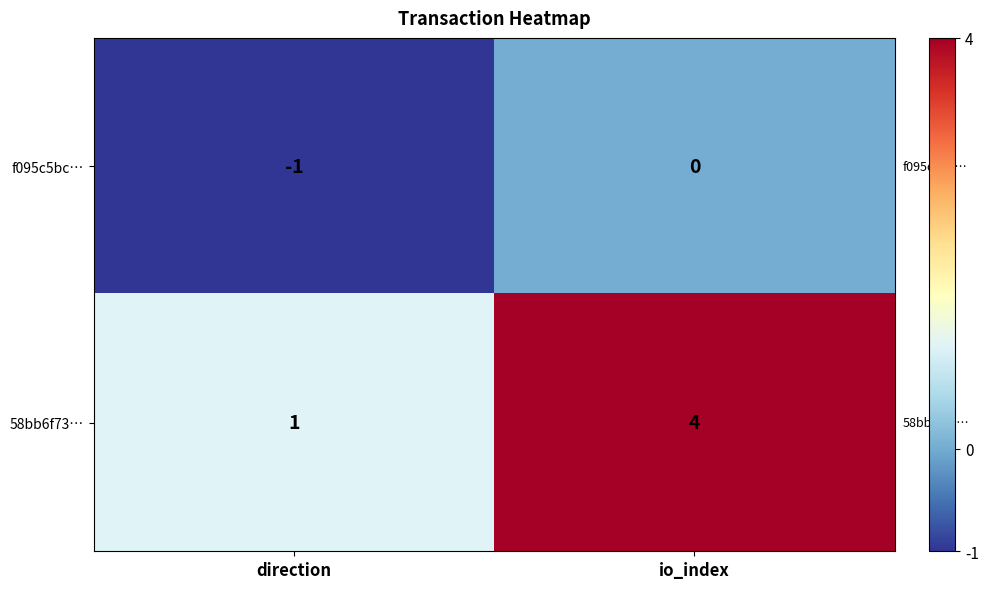

What is the greatest value displayed?

4